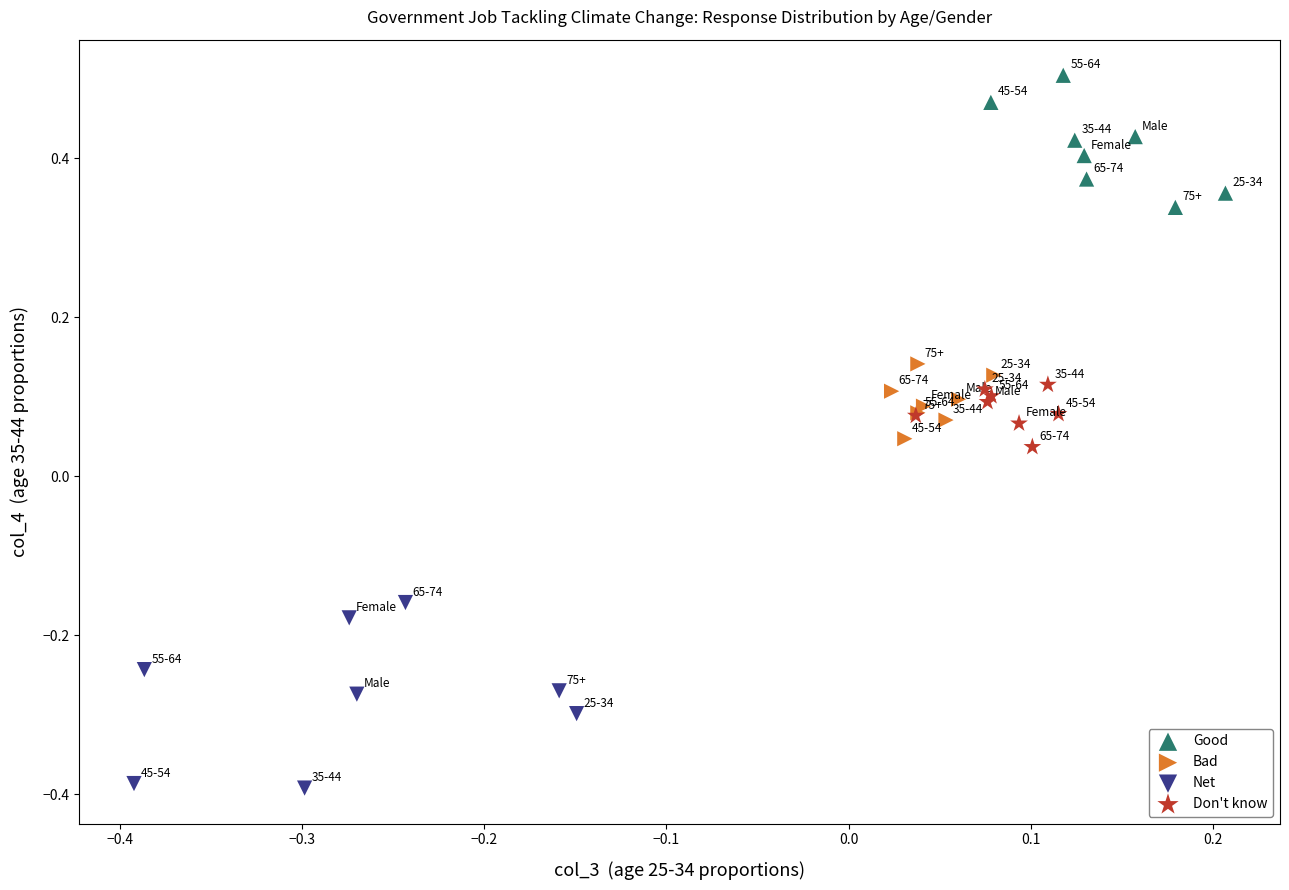

Which series contains the lowest Y value?

Net